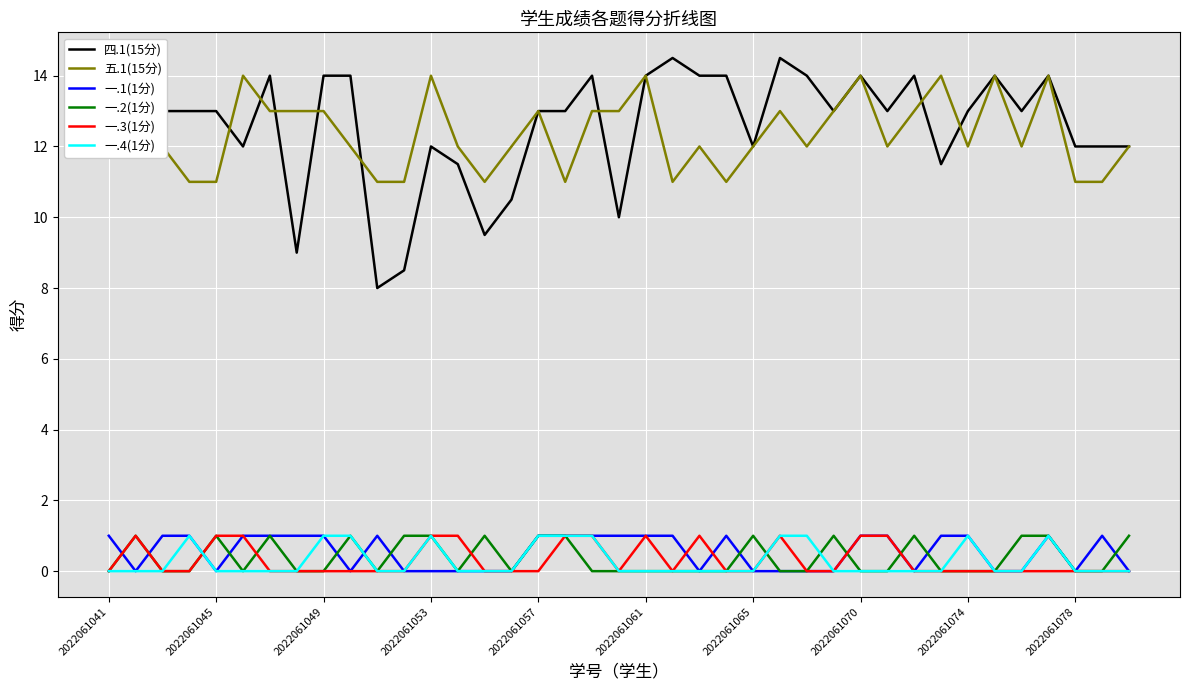

Which series ends up on top after the final intersection of 一.2(1分) and 一.3(1分)?

一.2(1分)